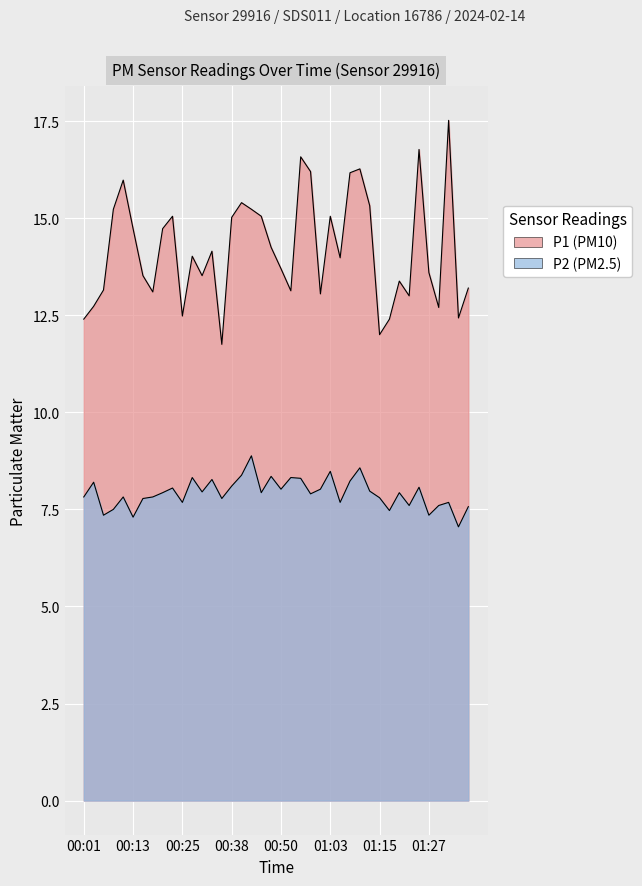

What is the label of the 2nd point from the right?

01:35